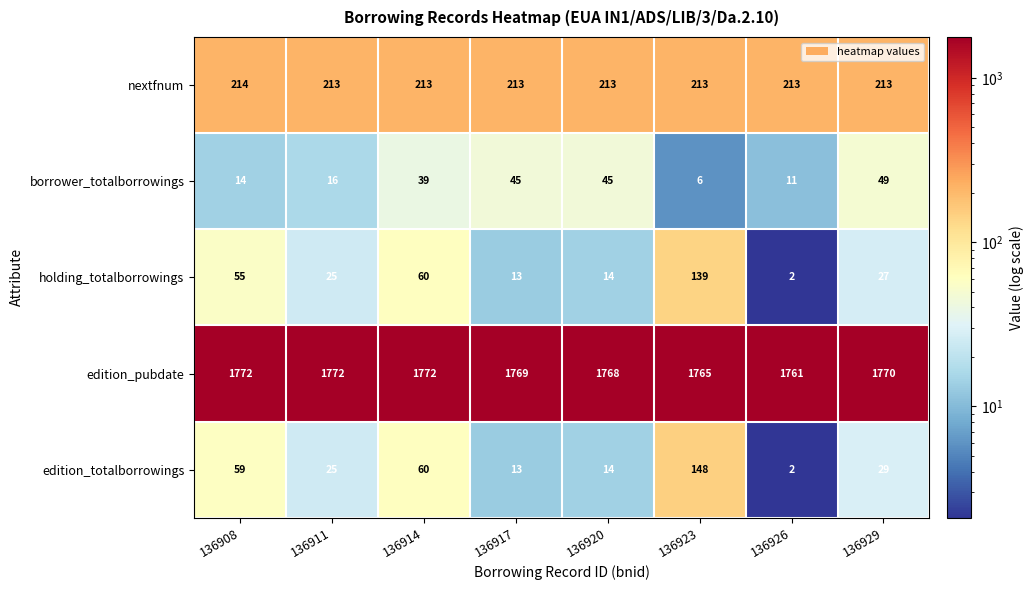

What is the spread (max minus min) of values at 136926?

1759